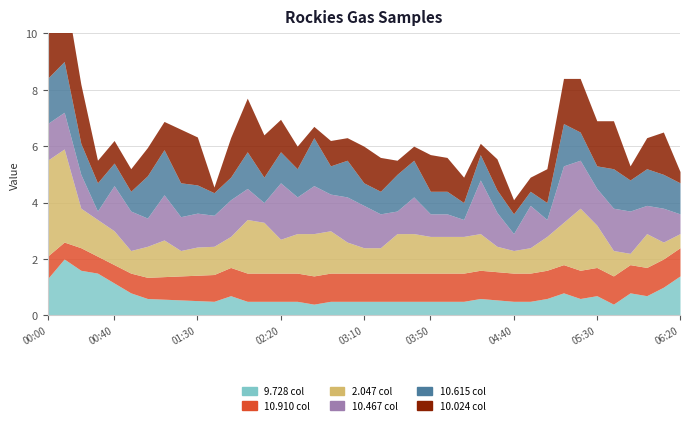

The 10.910 series shows 687.4 at 05:10. True or false?

False